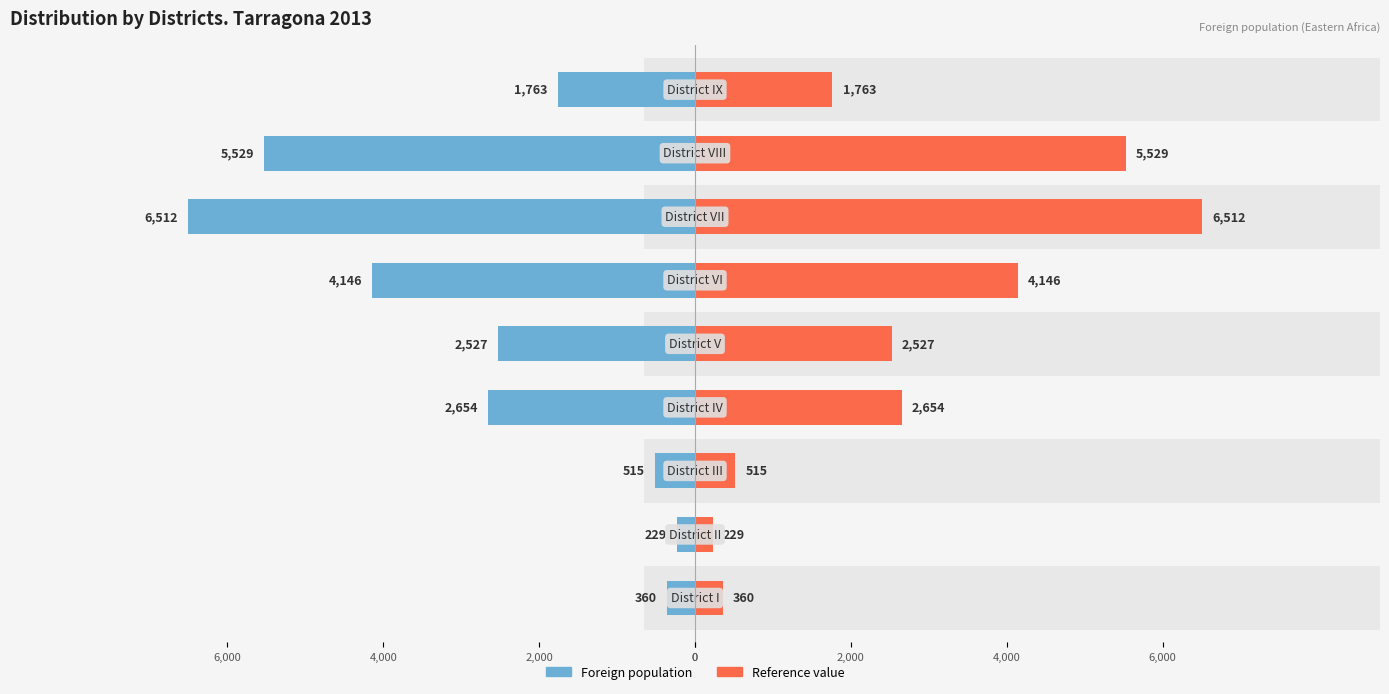

How many categories are shown in the chart?

9